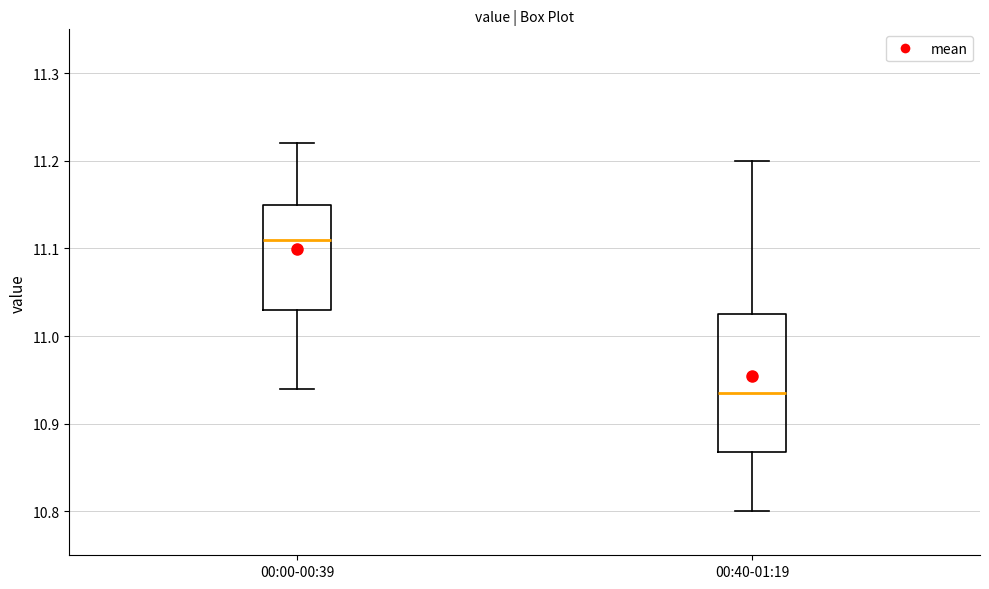

Which box is the tallest, from its lower edge to its upper edge?

00:40-01:19